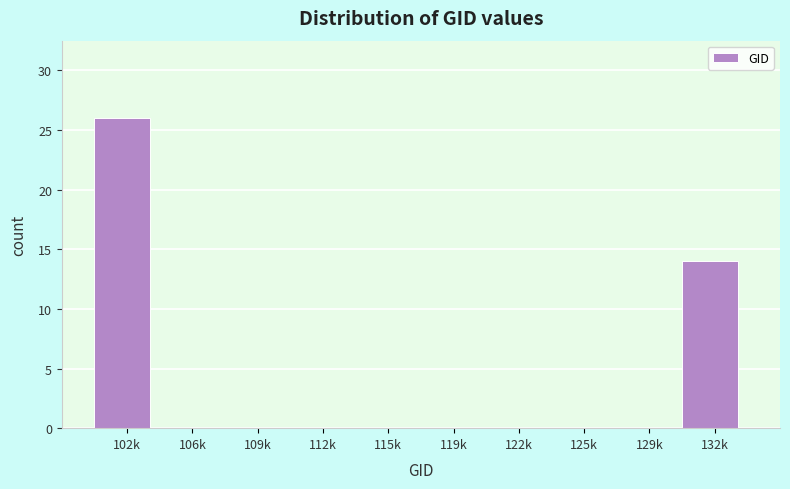

Reading left to right, what are all the values shown in this chart?

102k=26	106k=0	109k=0	112k=0	115k=0	119k=0	122k=0	125k=0	129k=0	132k=14